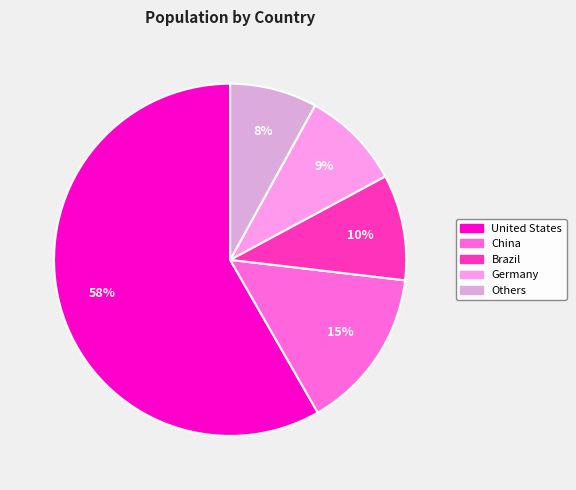

Count the number of slices in the pie.

5